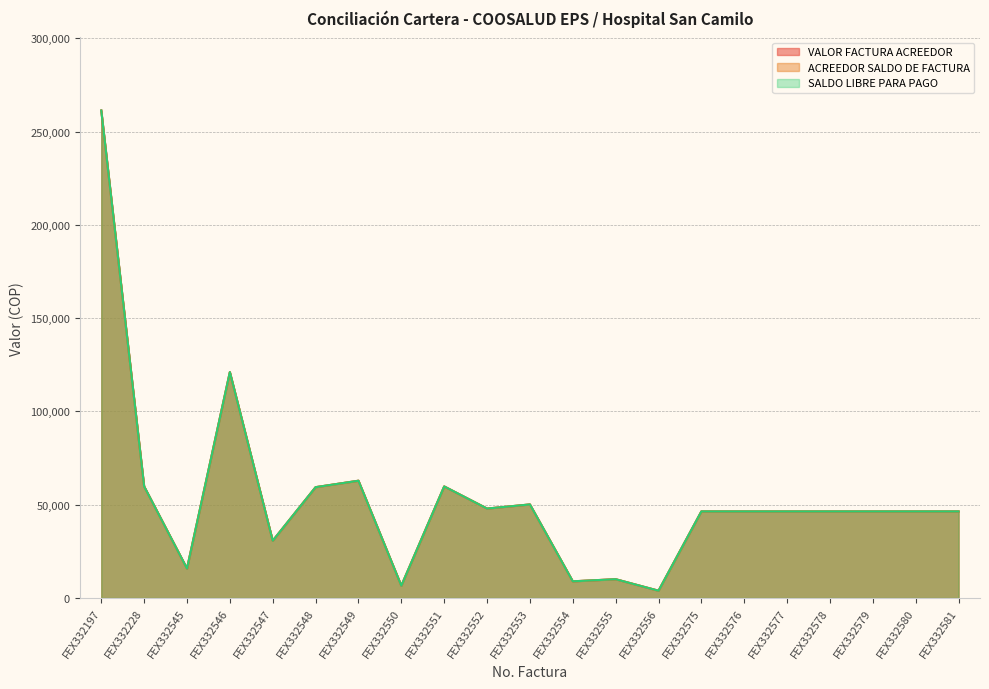

How many interior local valleys does the ACREEDOR SALDO DE FACTURA series have?

6